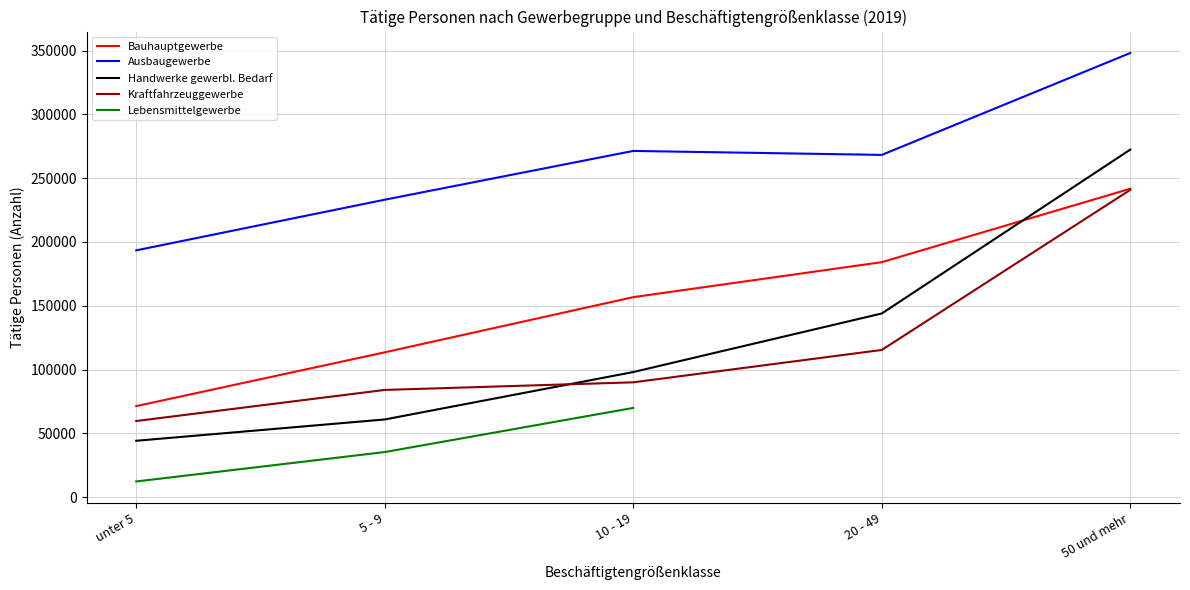

Does the chart display data point markers on the line(s)?

No